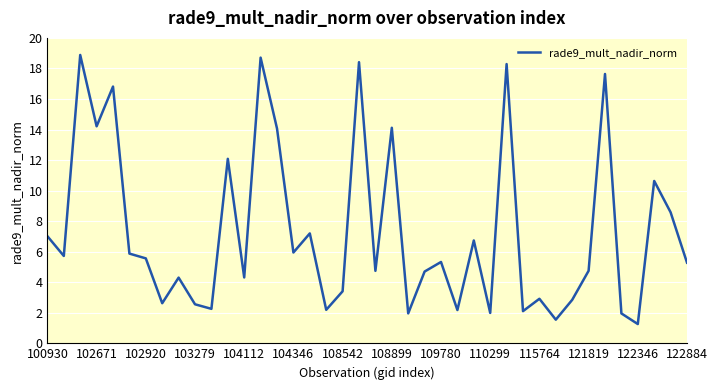

What is the minimum value shown in the chart?

1.3